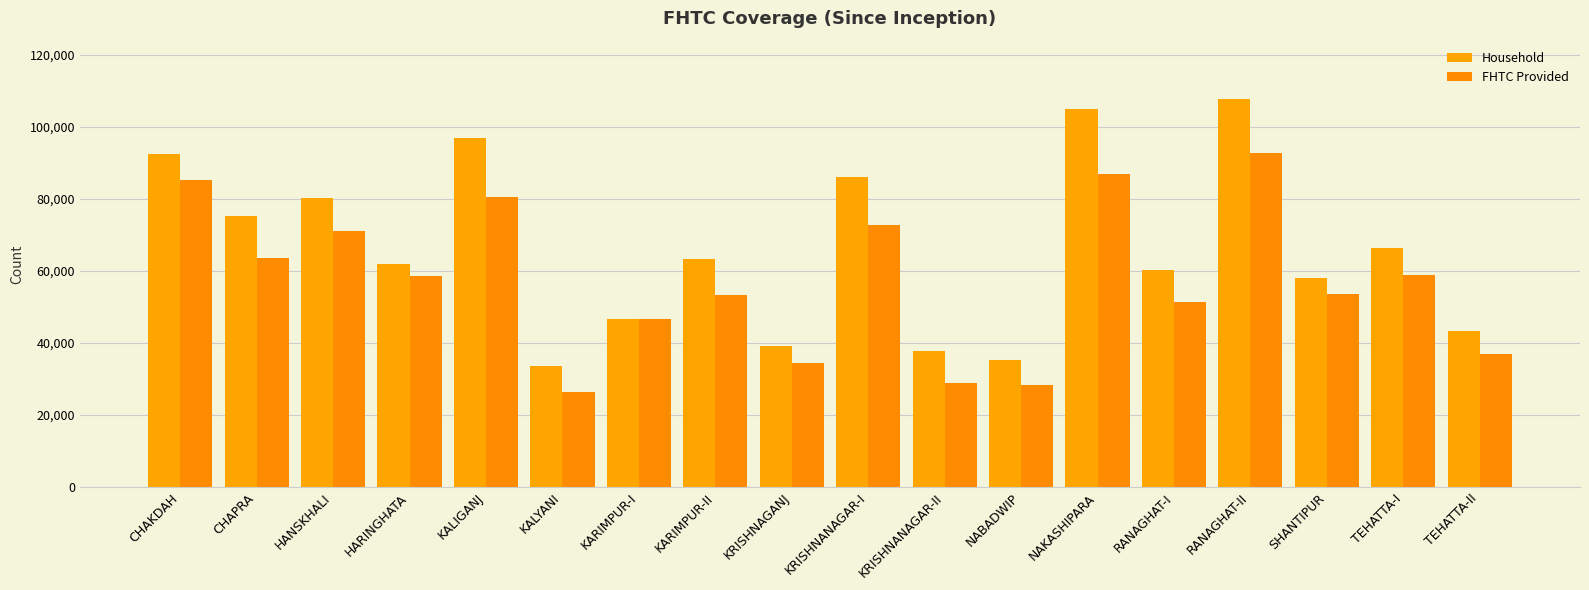

What position from the right is TEHATTA-I?

2